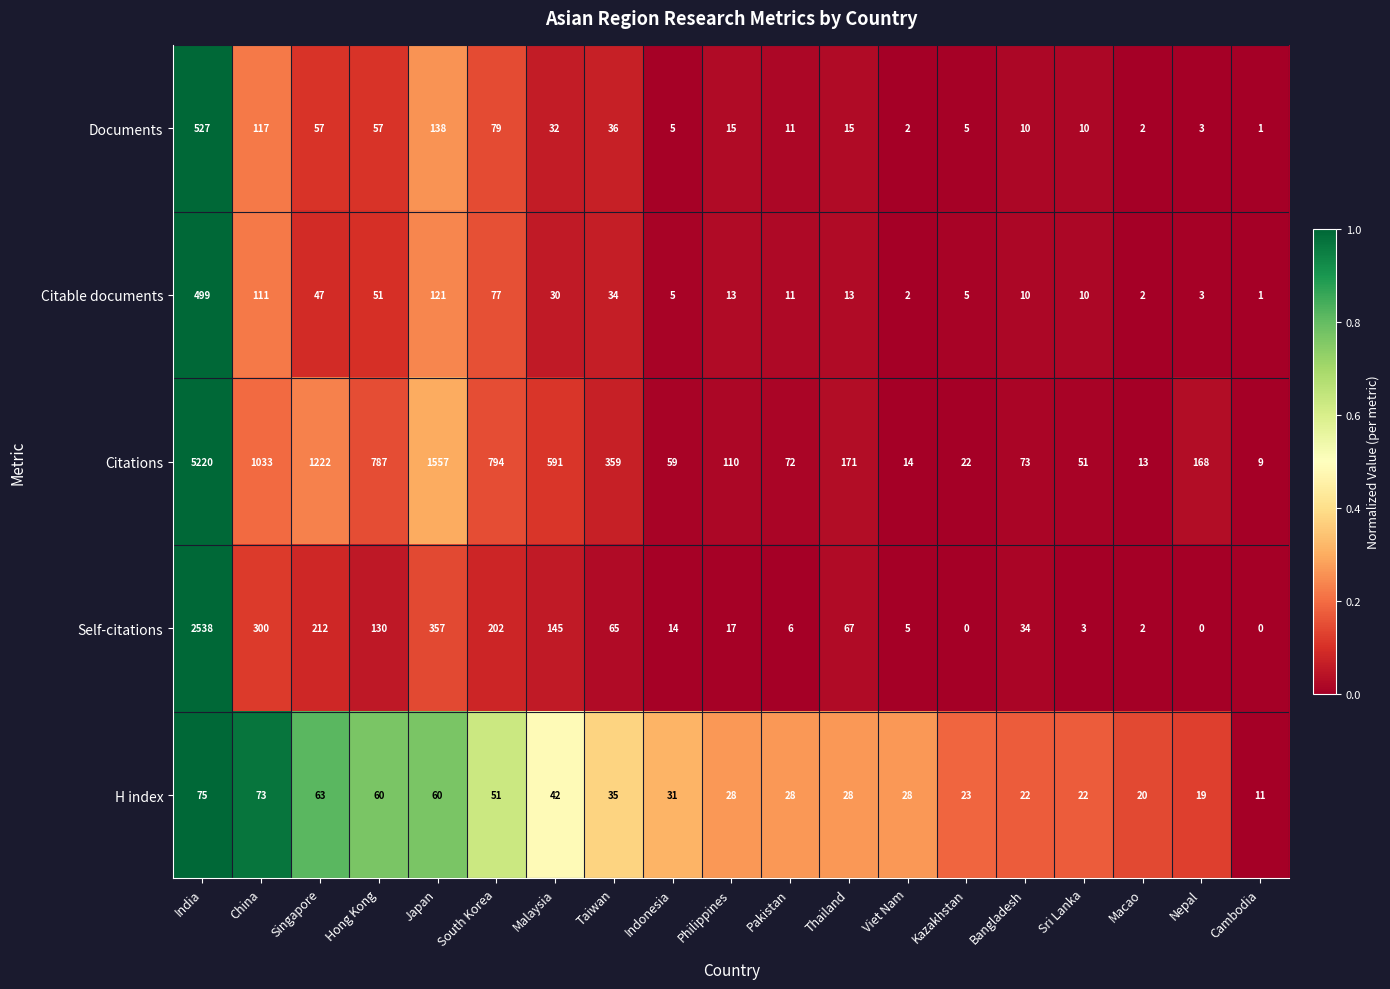

Which category has the highest value in the Self-citations series?

India